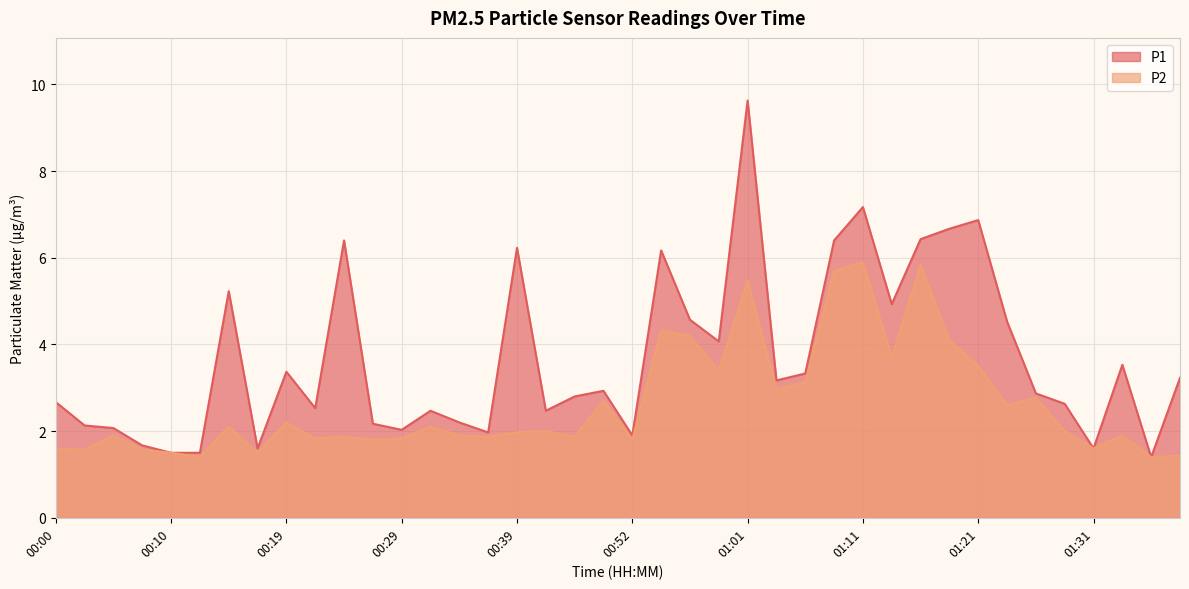

At which category does P2 reach its first local peak?

00:05